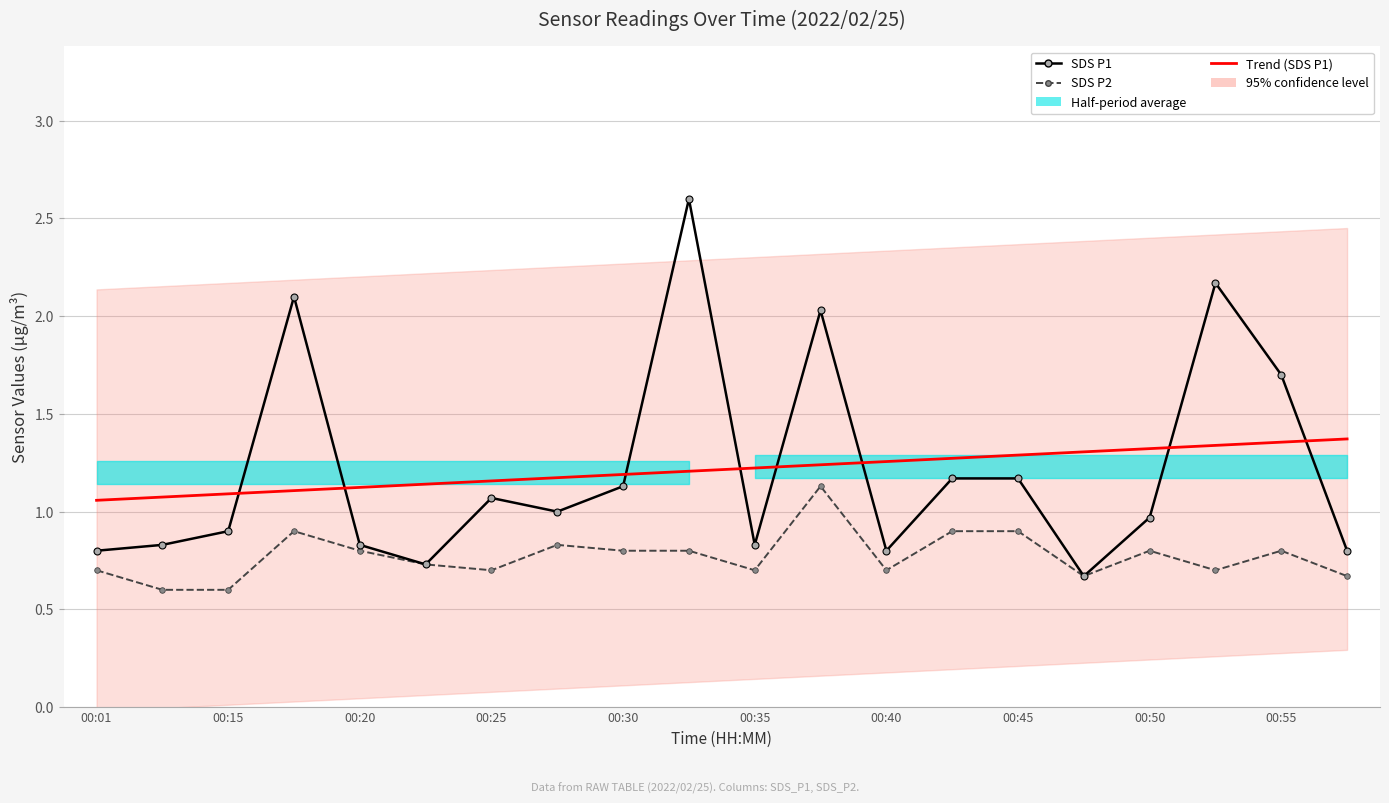

What position from the left is 19?

20